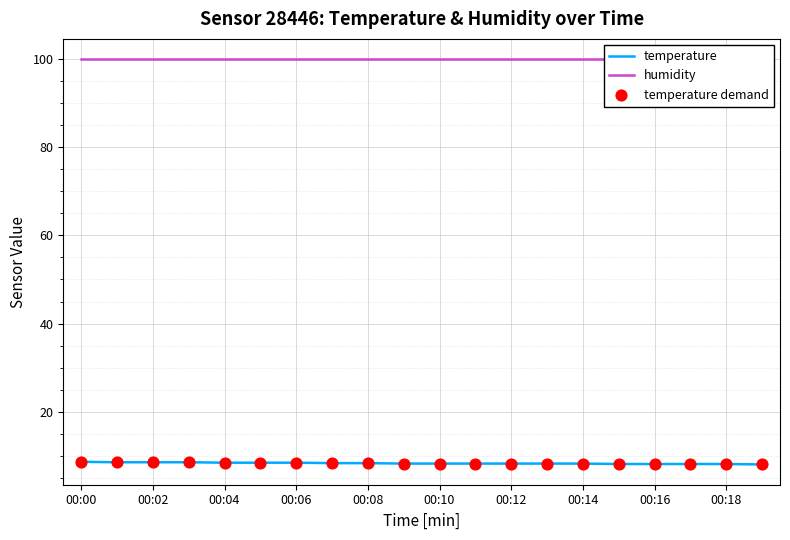

True or false: temperature has a value of 12.9 at 00:00.

False